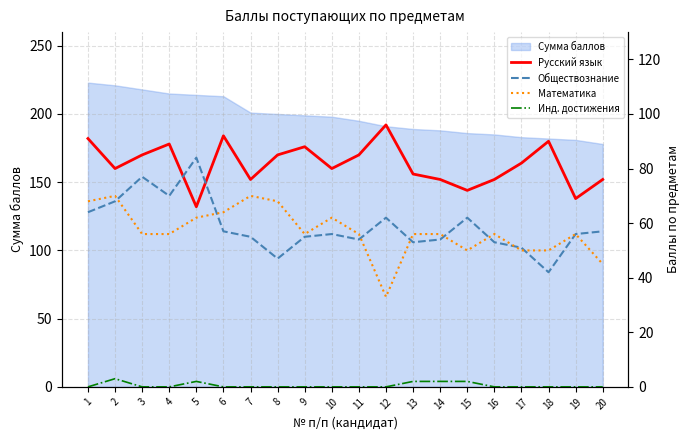

Is the value of Обществознание at 15 greater than the value of Инд. достижения at 5?

Yes